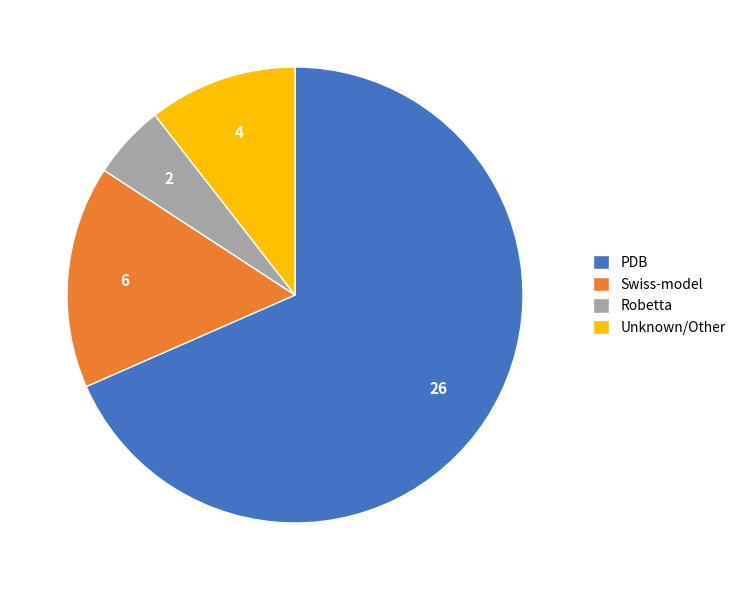

The Swiss-model slice represents 16% of the pie. True or false?

True